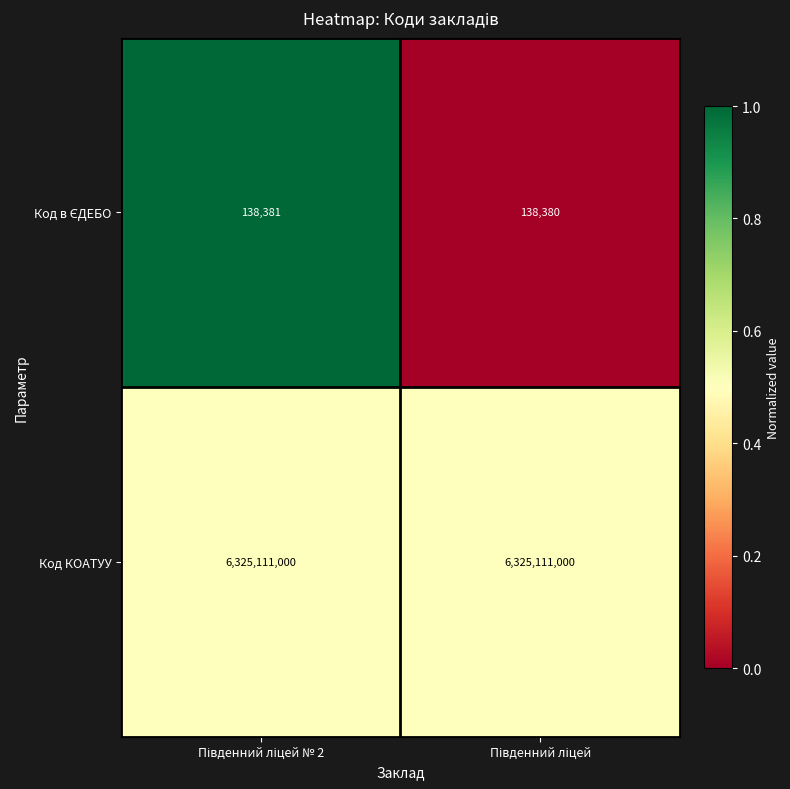

Which series has the largest total across all categories?

Код КОАТУУ